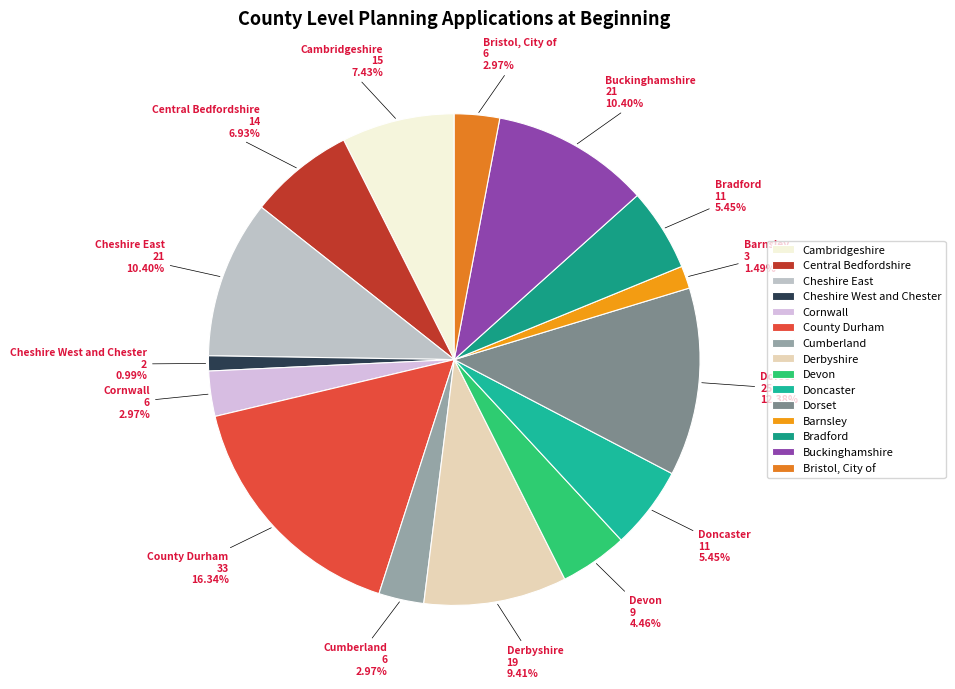

Is the sum of Devon and Cheshire West and Chester greater than half?

No